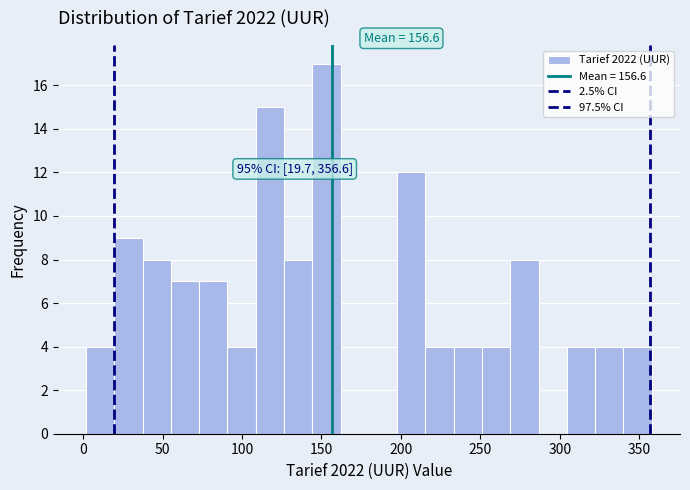

Read against the x-axis, roughly where is the centre of the tallest bar?

155